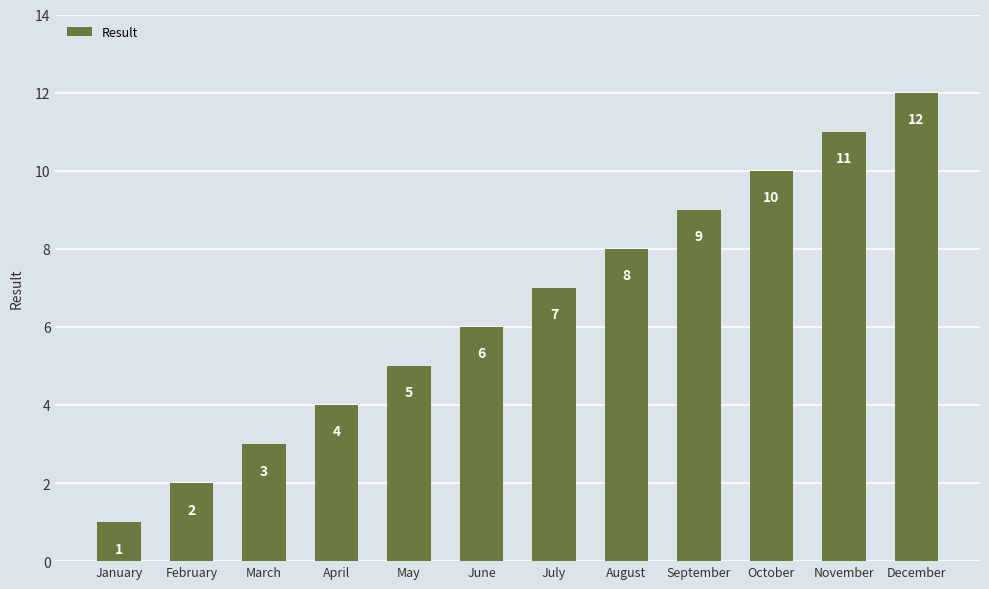

At which label is the value closest to 6?

June